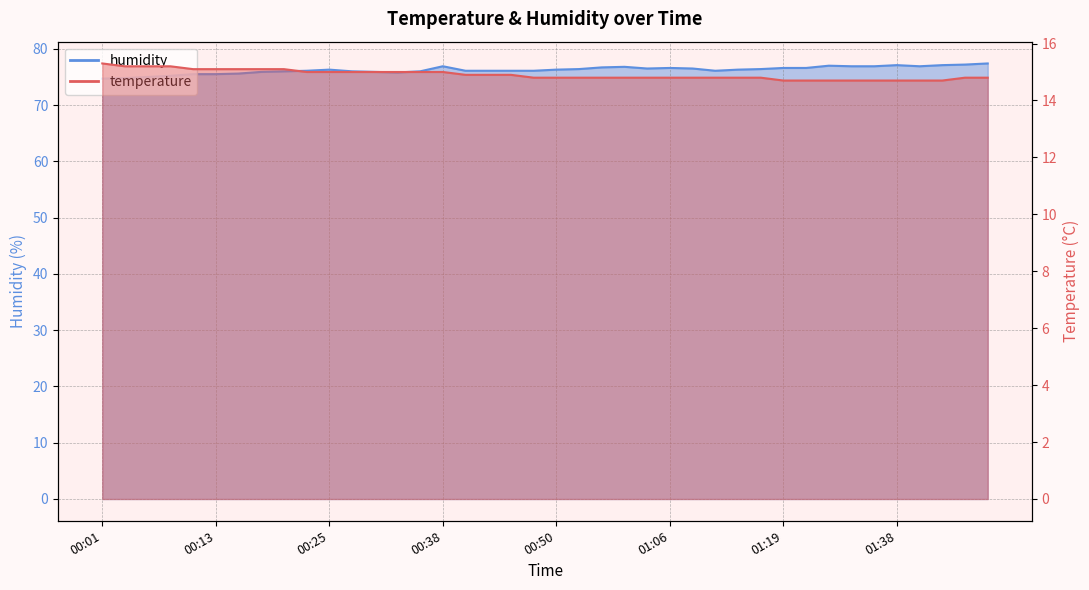

What is the label of the 11th point from the right?

01:16